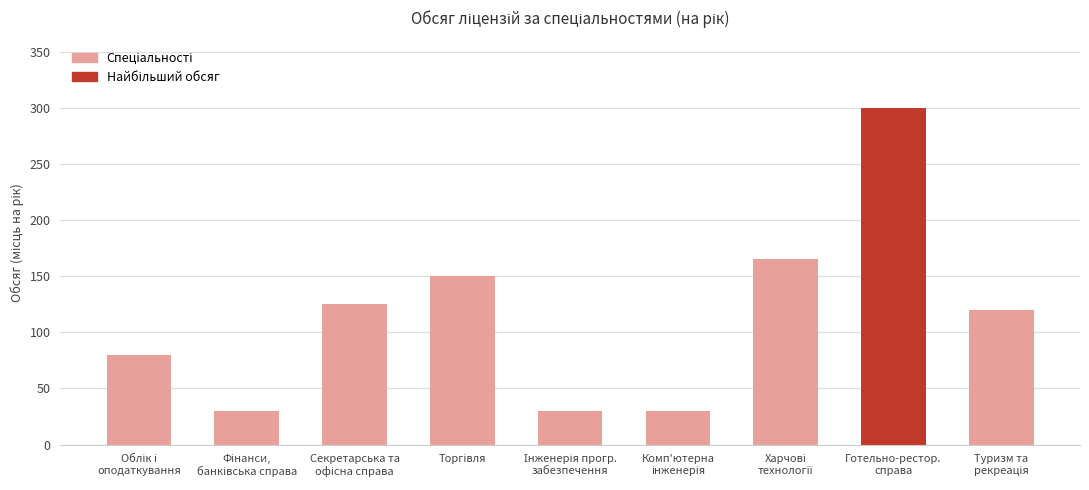

What is the difference between the maximum and minimum values?

270